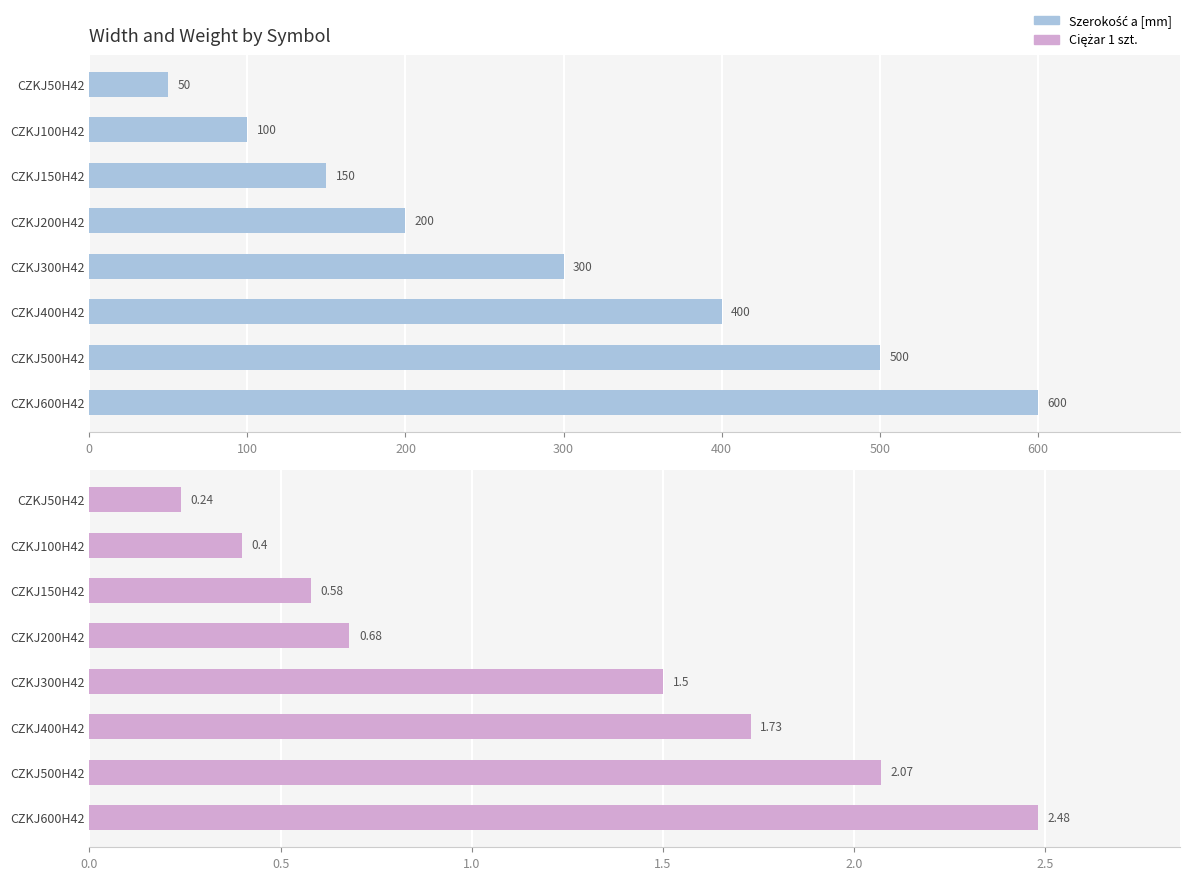

At CZKJ300H42, list the series in order from smallest to largest.

Ciężar 1 szt., Szerokość a [mm]